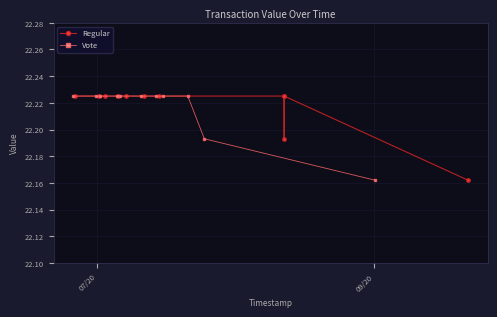

In Regular, how many points are lower than both neighbors (excluding endpoints)?

1